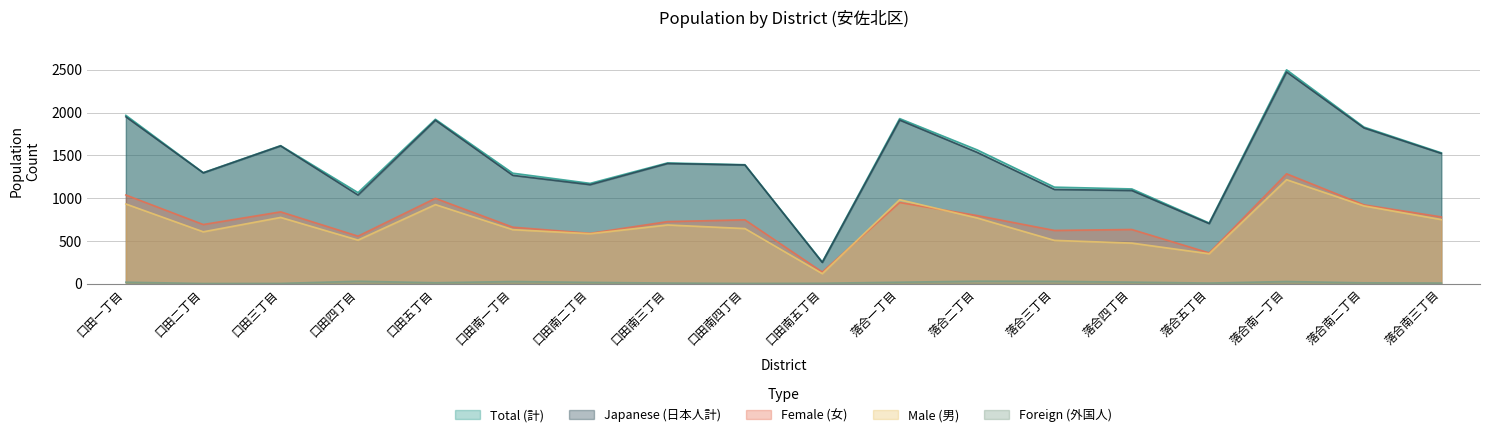

What is the maximum value shown in the chart?

2499